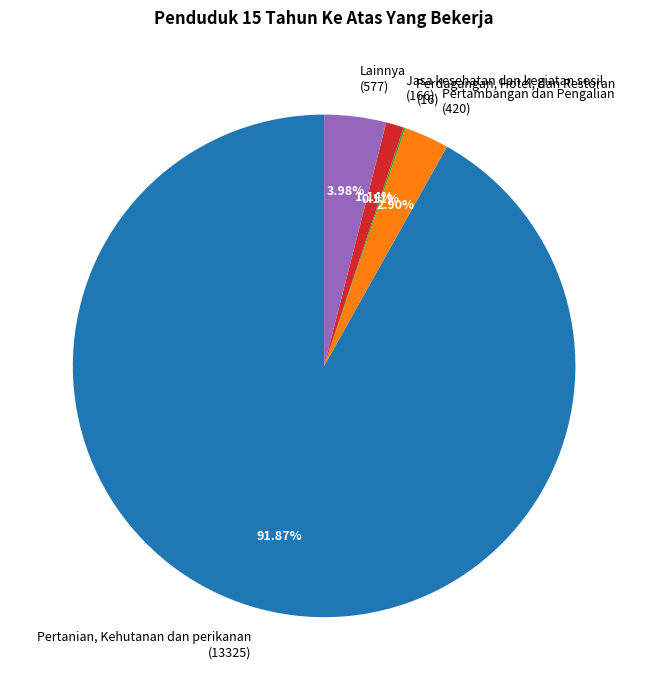

To the nearest percent, what percentage of the pie is Pertanian, Kehutanan dan perikanan?

92%